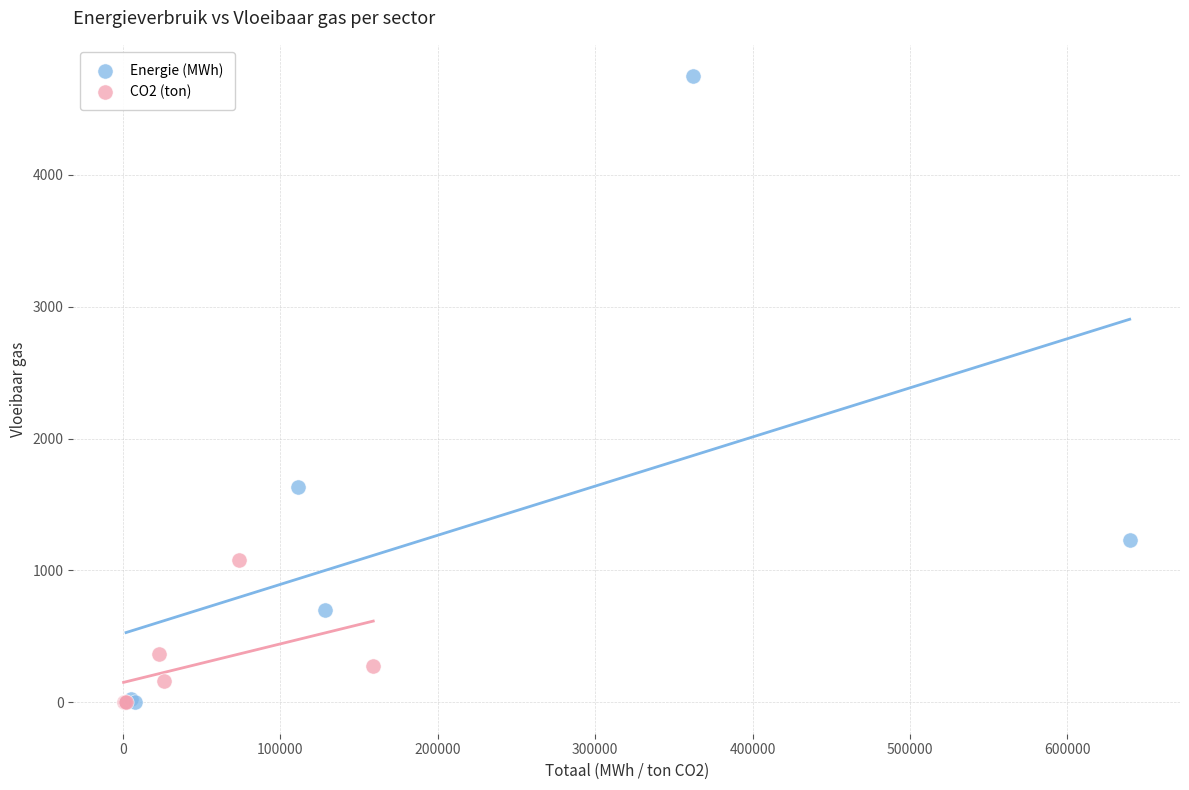

Which series has the widest spread of Y values?

Energie (MWh)